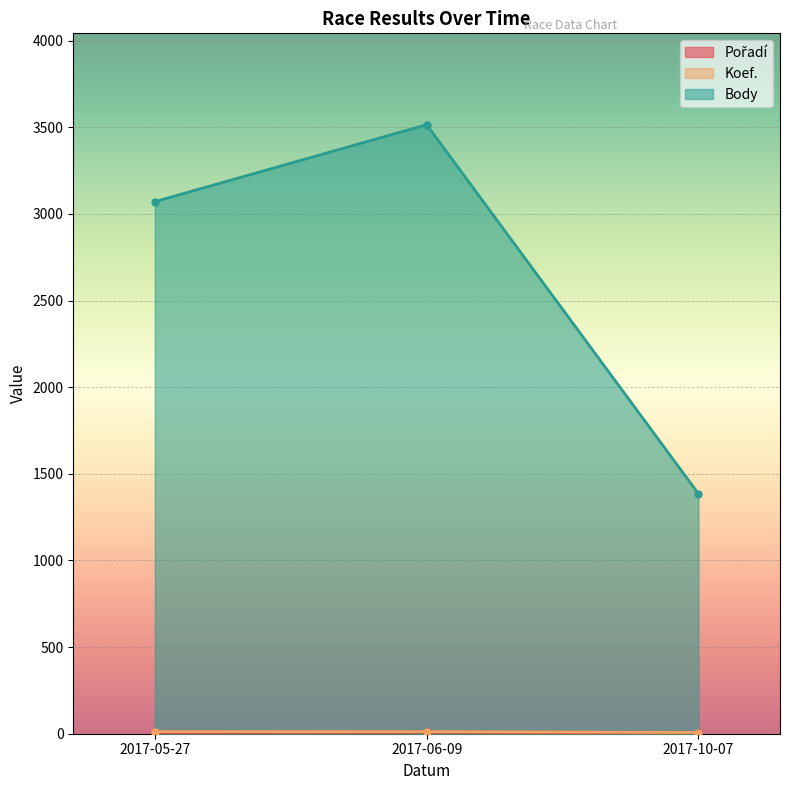

How many distinct data groups are displayed?

3